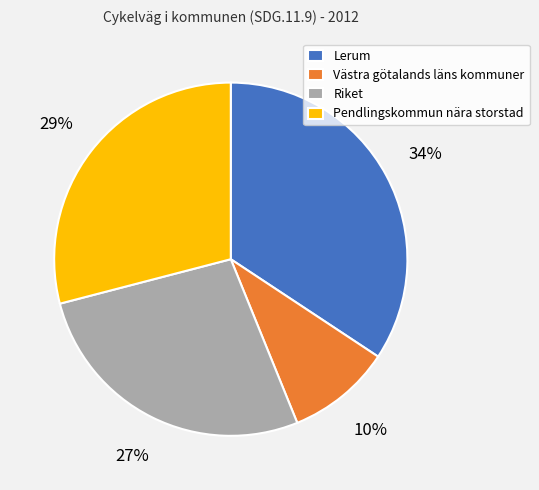

Is it true that Lerum is 44% of the pie?

False